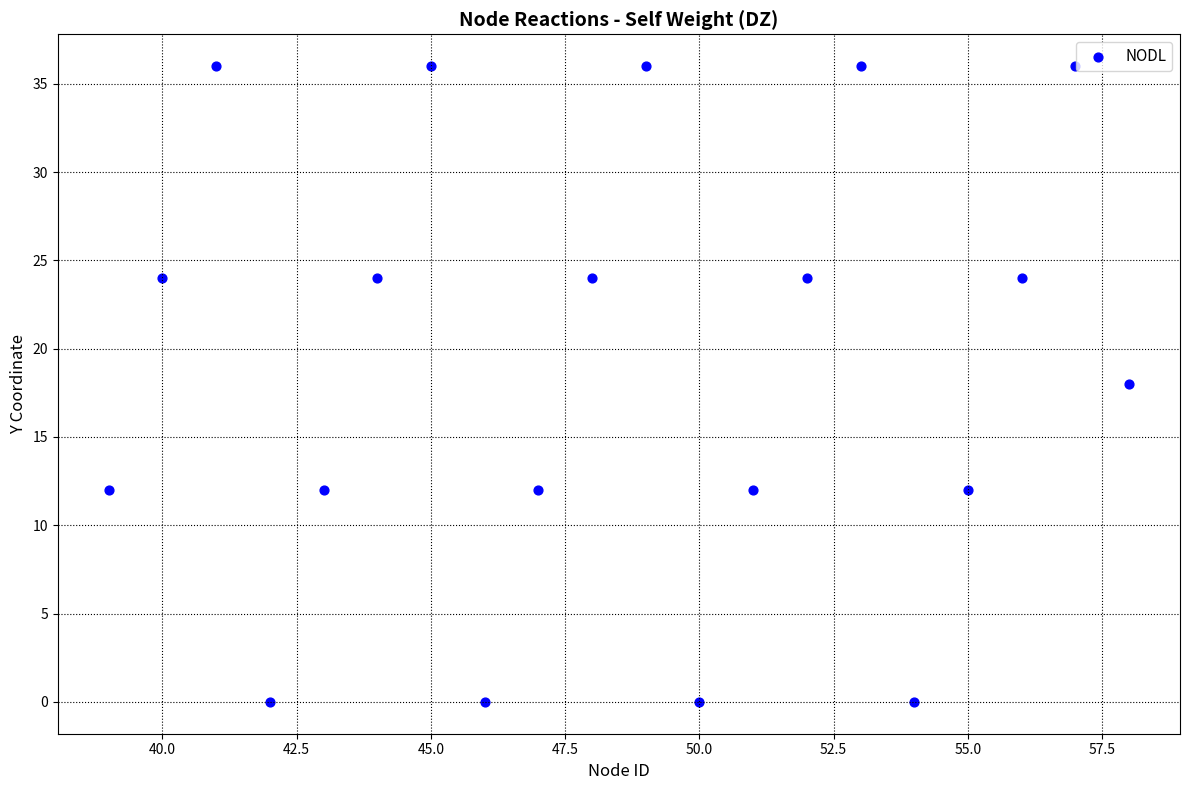

What is the range of Y values (max minus min)?

36